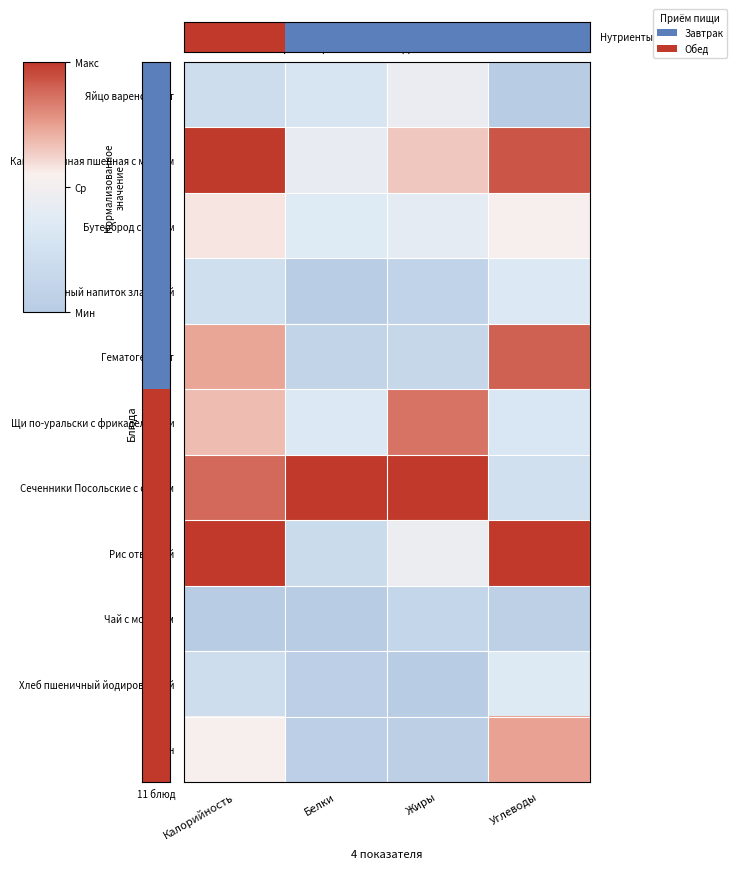

At how many categories does at least one series exceed 0?

4